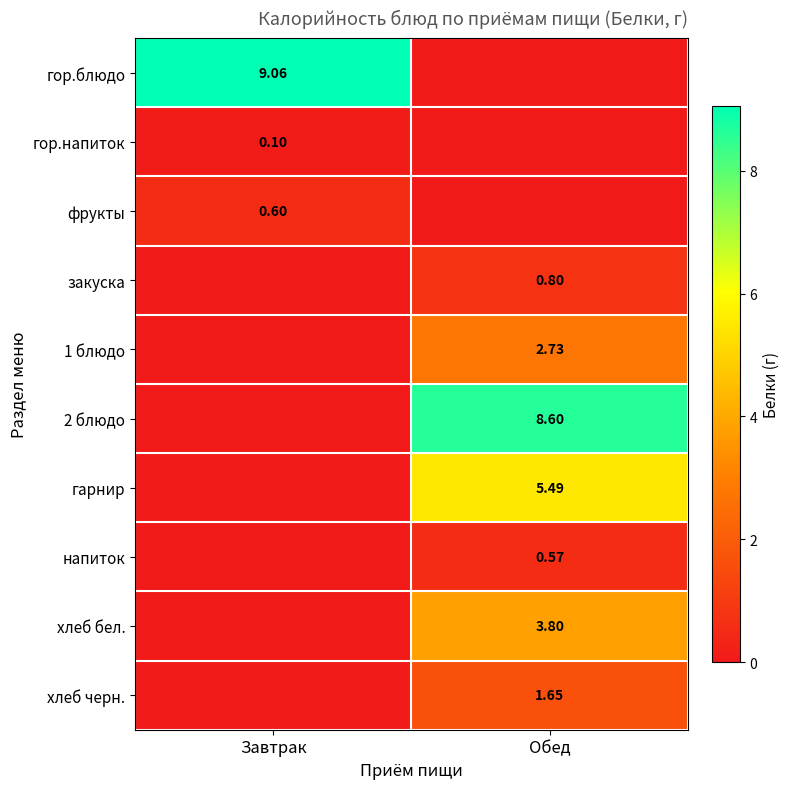

Which series has the largest total across all categories?

гор.блюдо